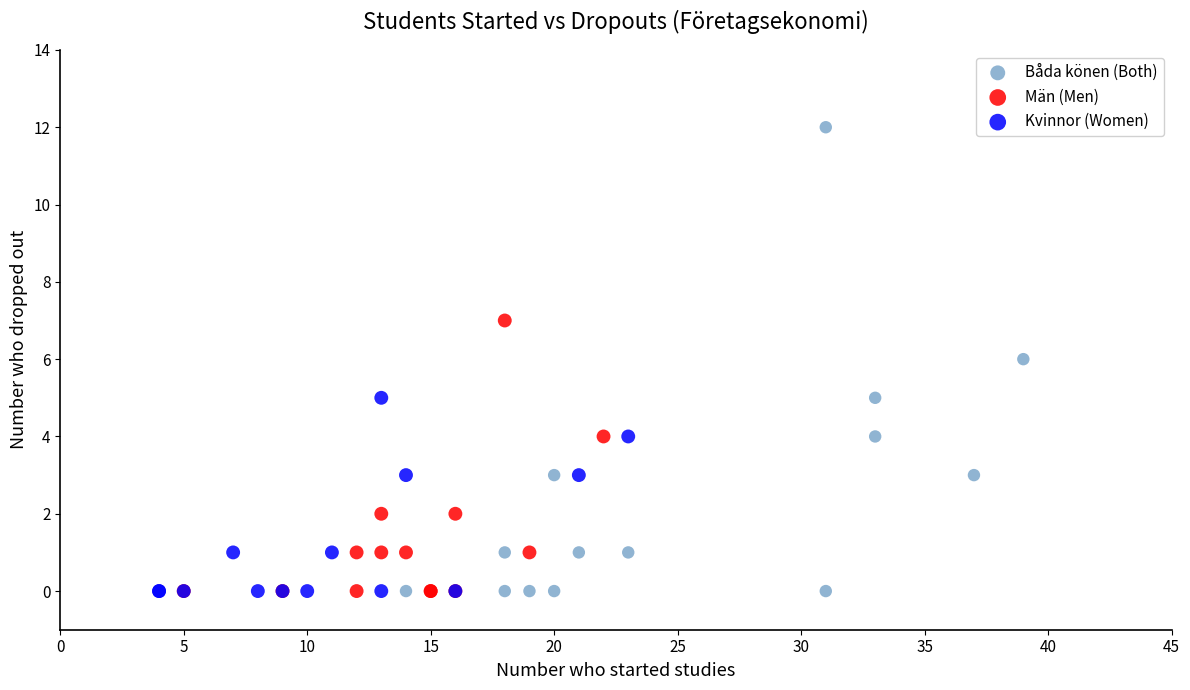

Which series contains the highest Y value?

Båda könen (Both)